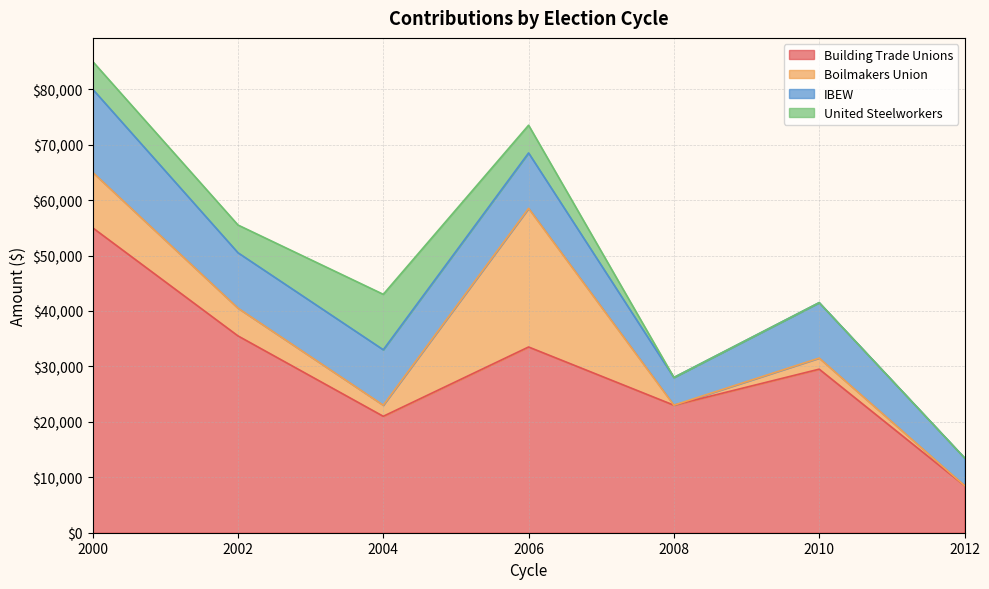

What is the value of the IBEW point at the 2nd from the left?

10000